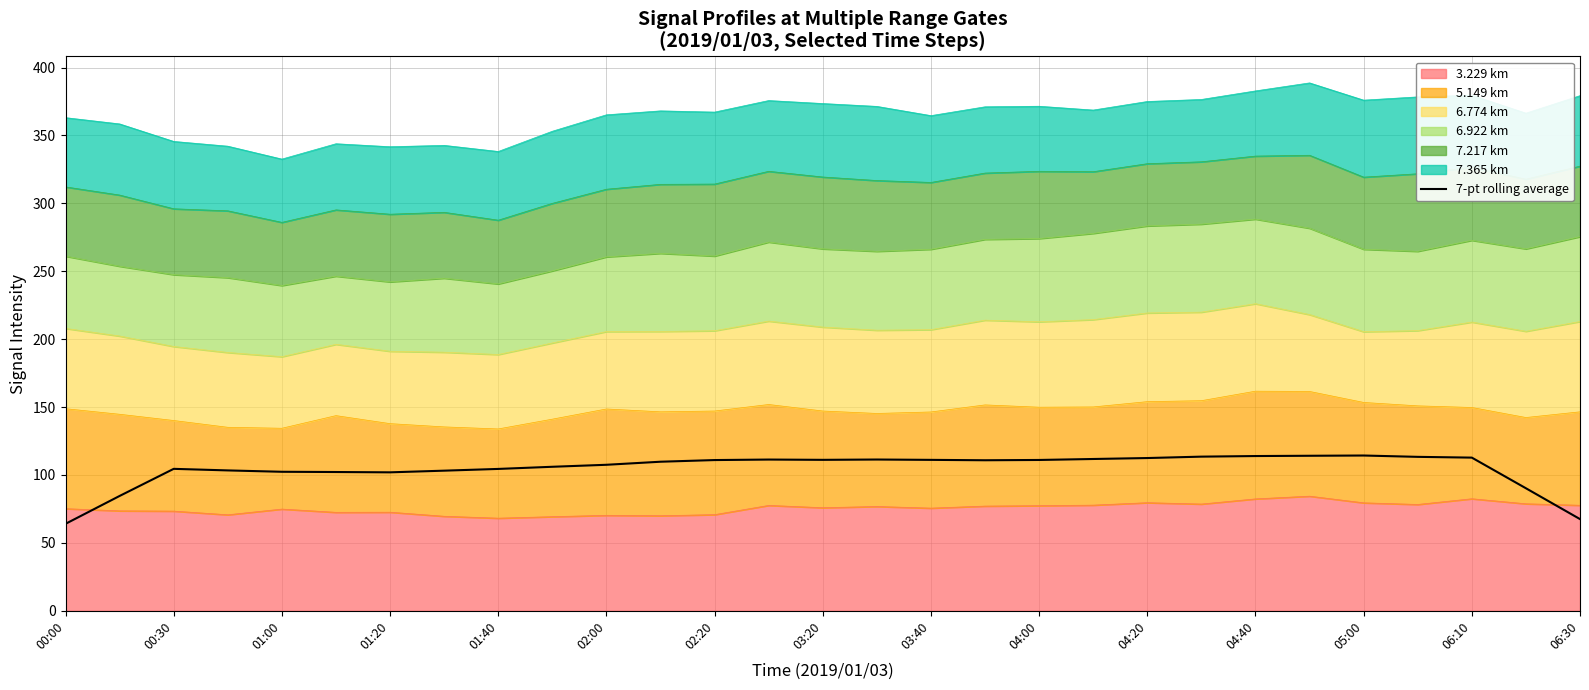

What position from the right is 06:30?

1